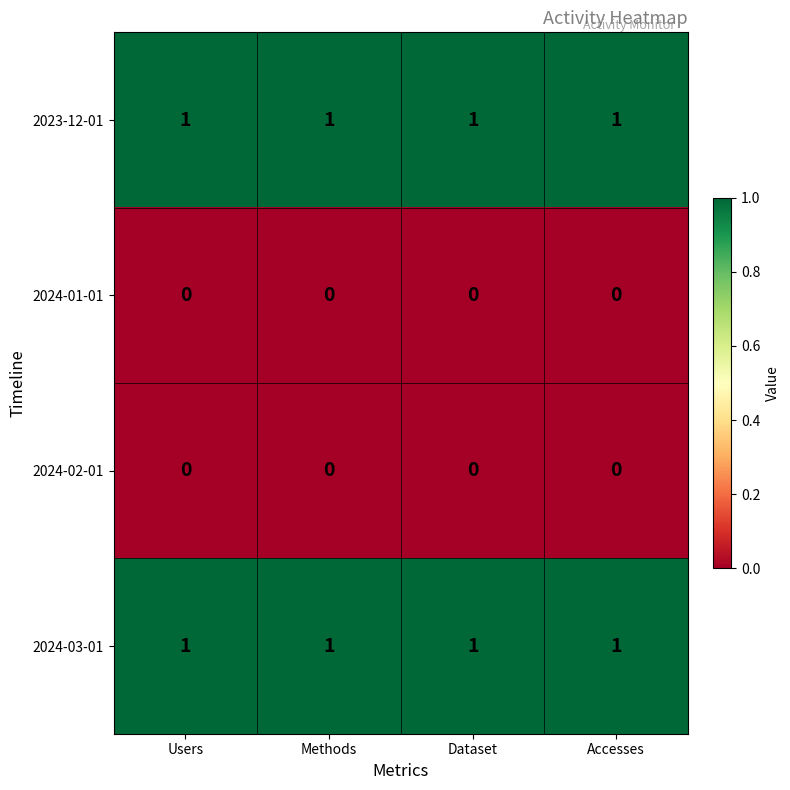

The value of 2024-03-01 at Users is 1. True or false?

True